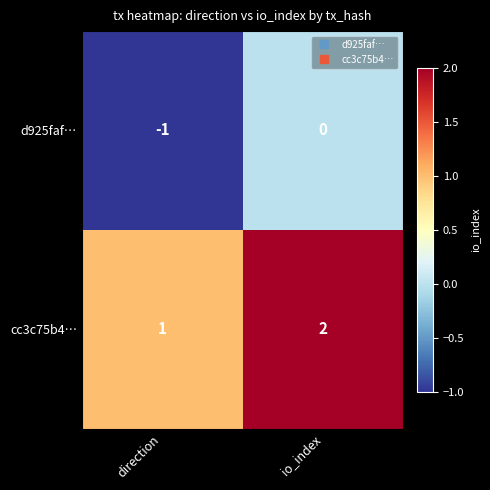

At which category does the chart reach its peak across all series?

io_index